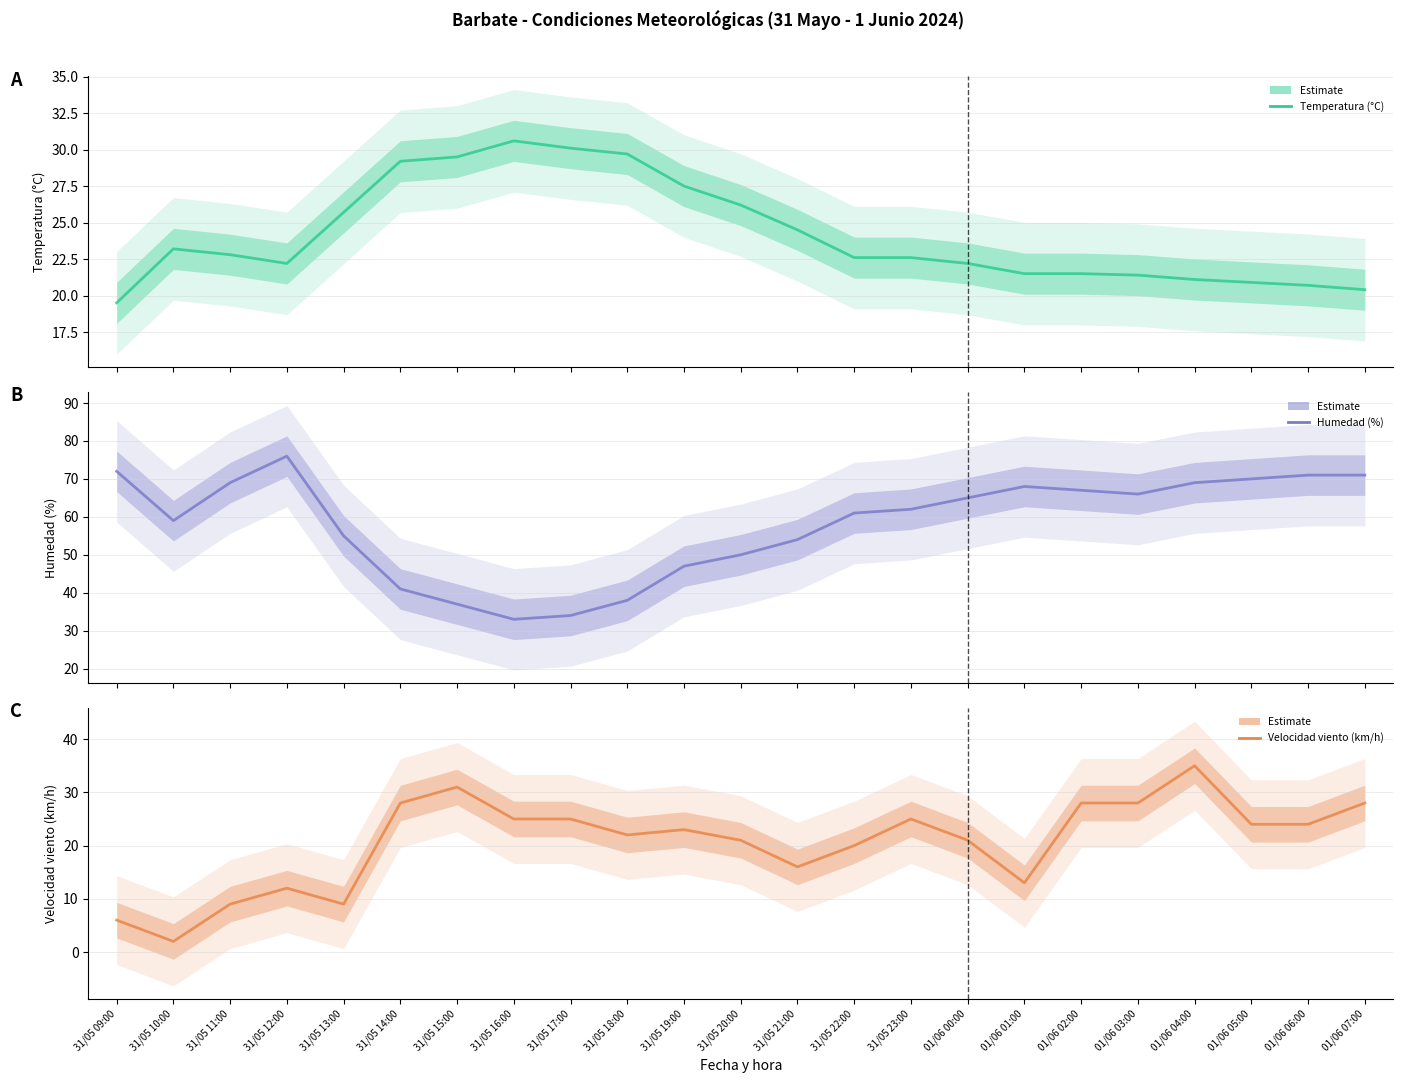

At which label is Velocidad viento (km/h) closest to 18?

31/05 21:00